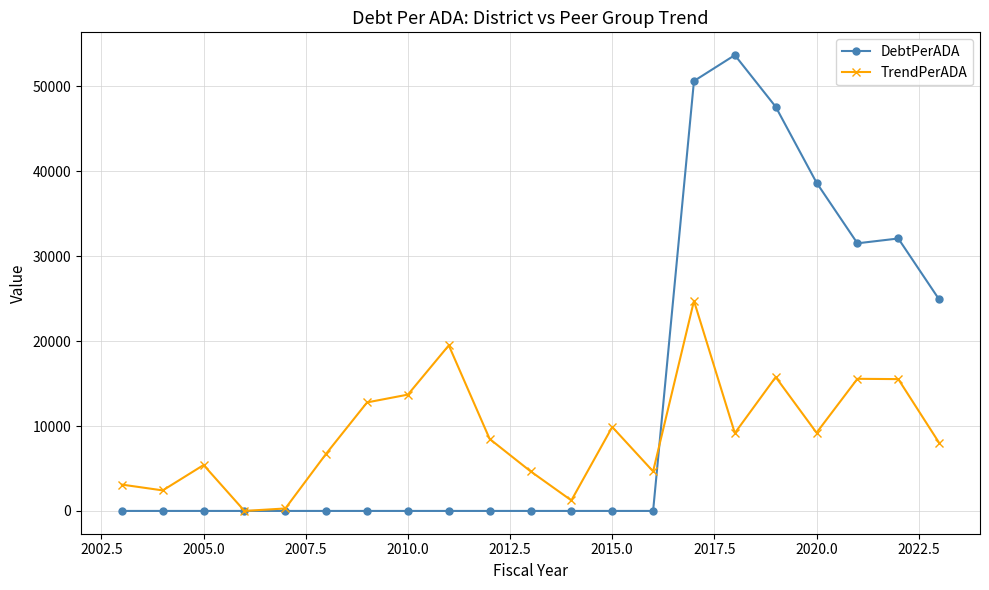

How many lines are shown in the chart?

2